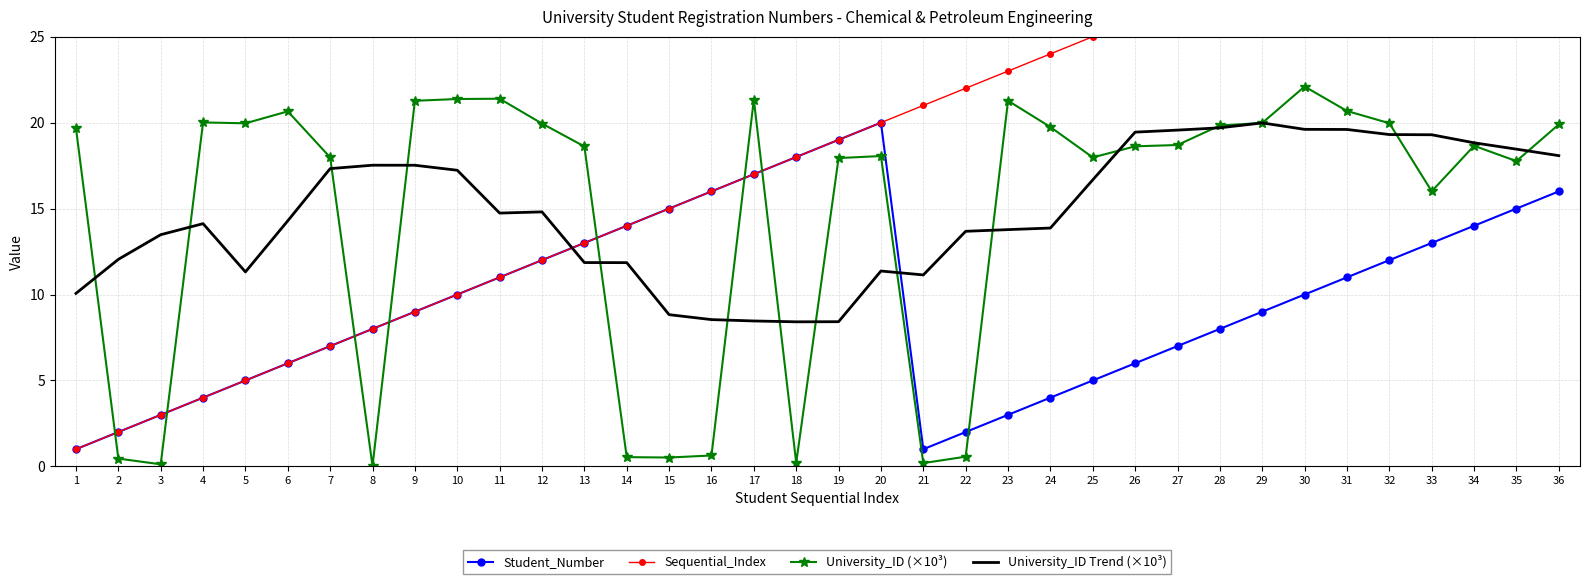

True or false: University_ID Trend (×10³) has a value of 11.4 at 20.

True